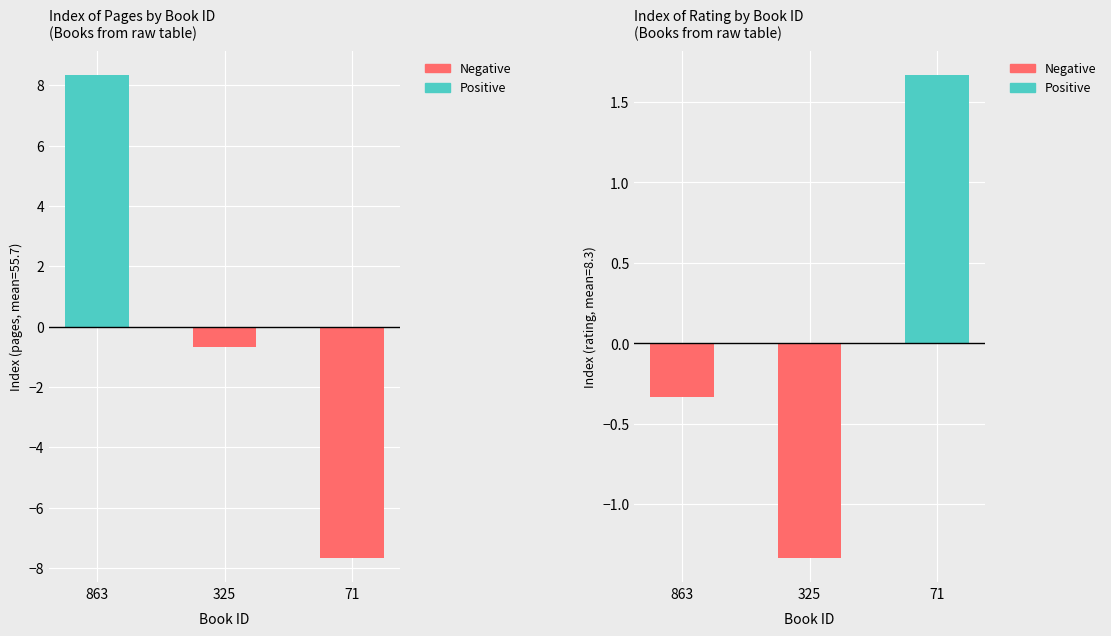

The chart shows a value of -0.3 at 863. True or false?

True